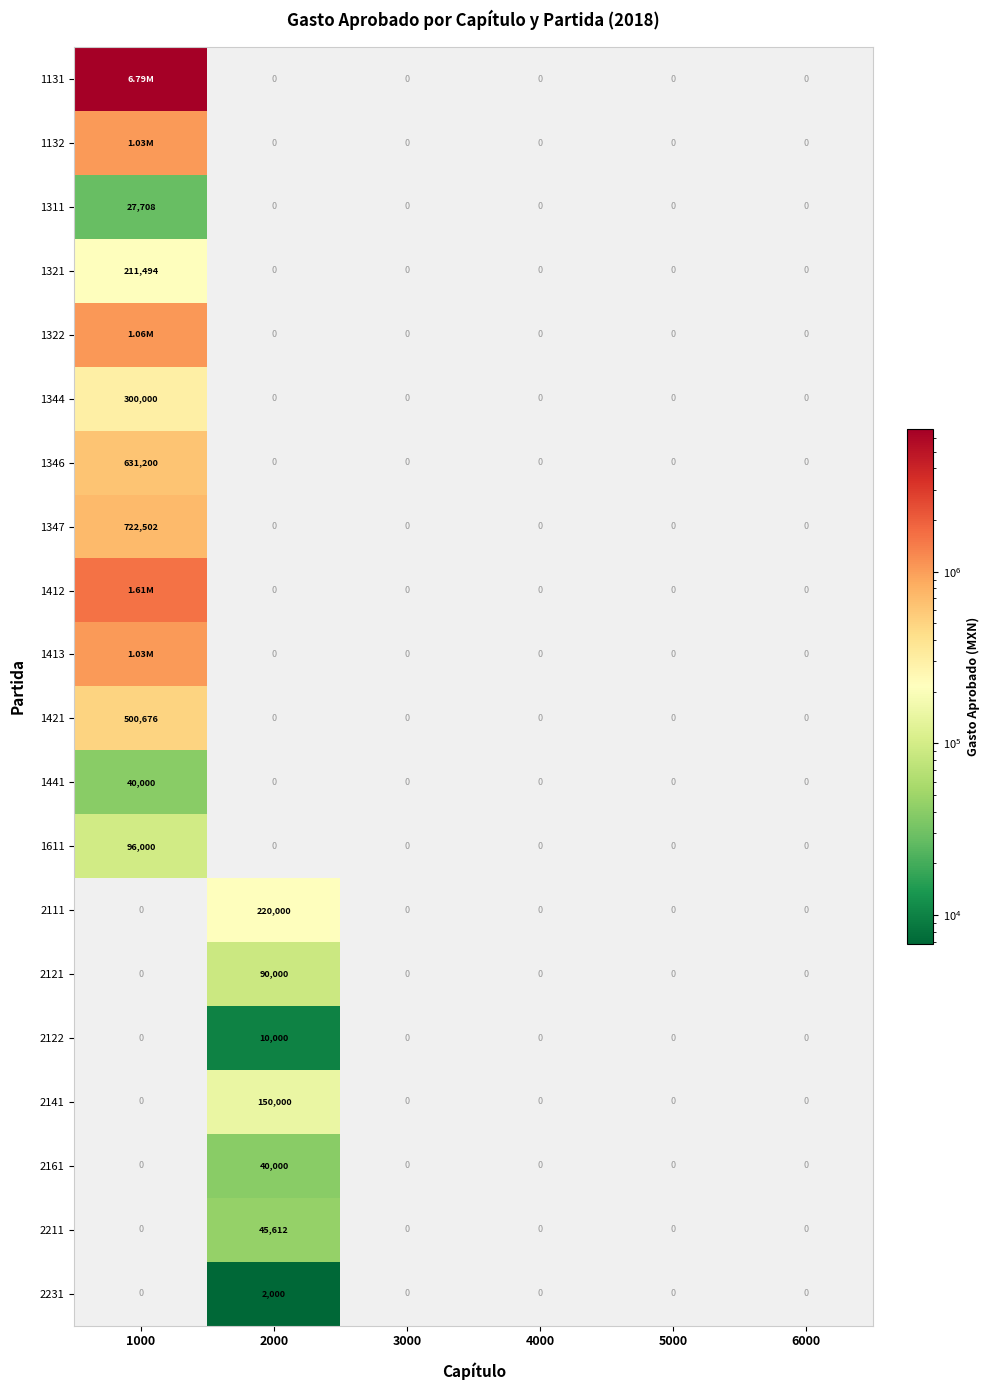

What is the difference between the maximum and second lowest values in the 1344 series?

300000